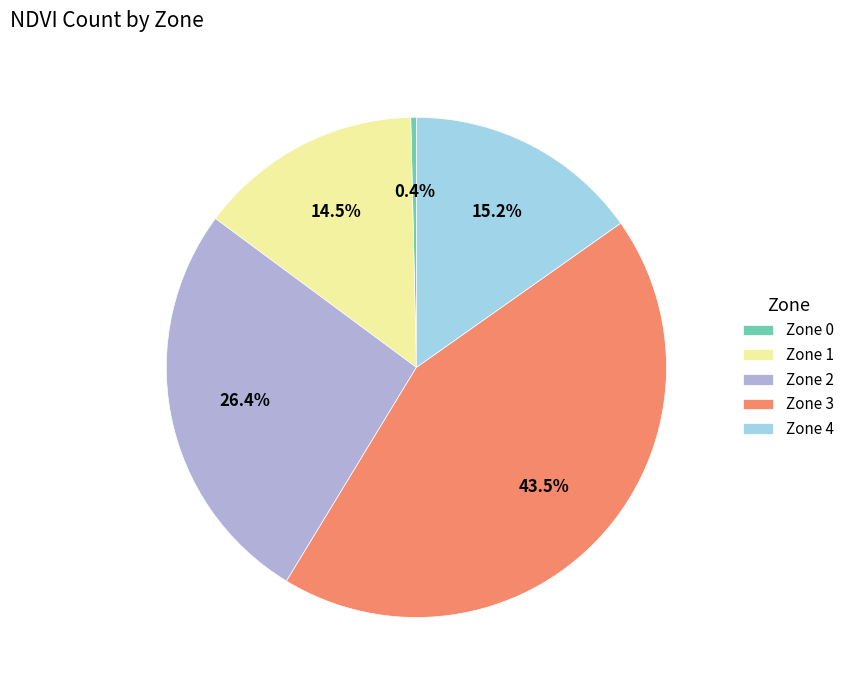

Do Zone 0 and Zone 1 together represent more than half of the pie?

No